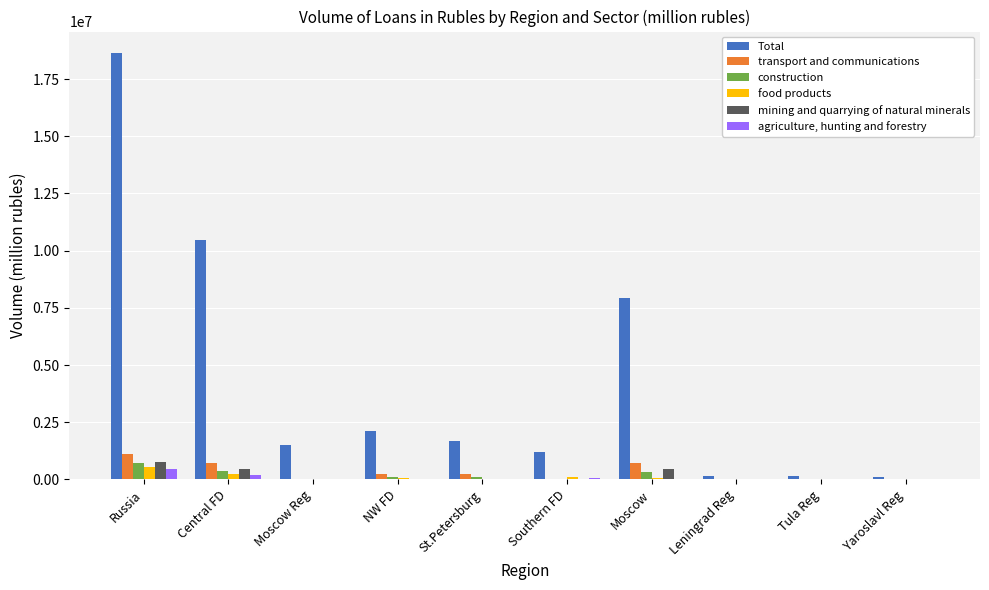

What is the sum of all transport and communications values?

3073205